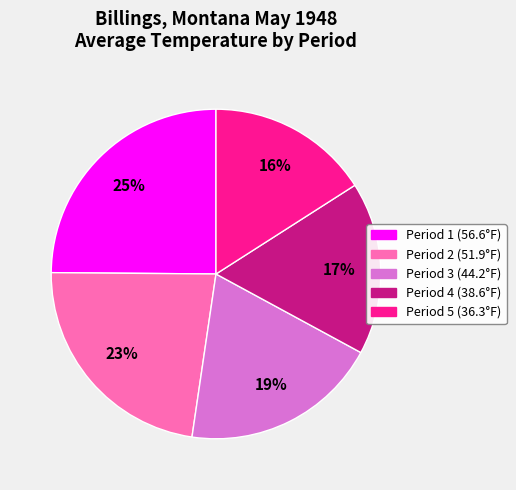

What percentage is the Period 1 slice, to the nearest percent?

25%